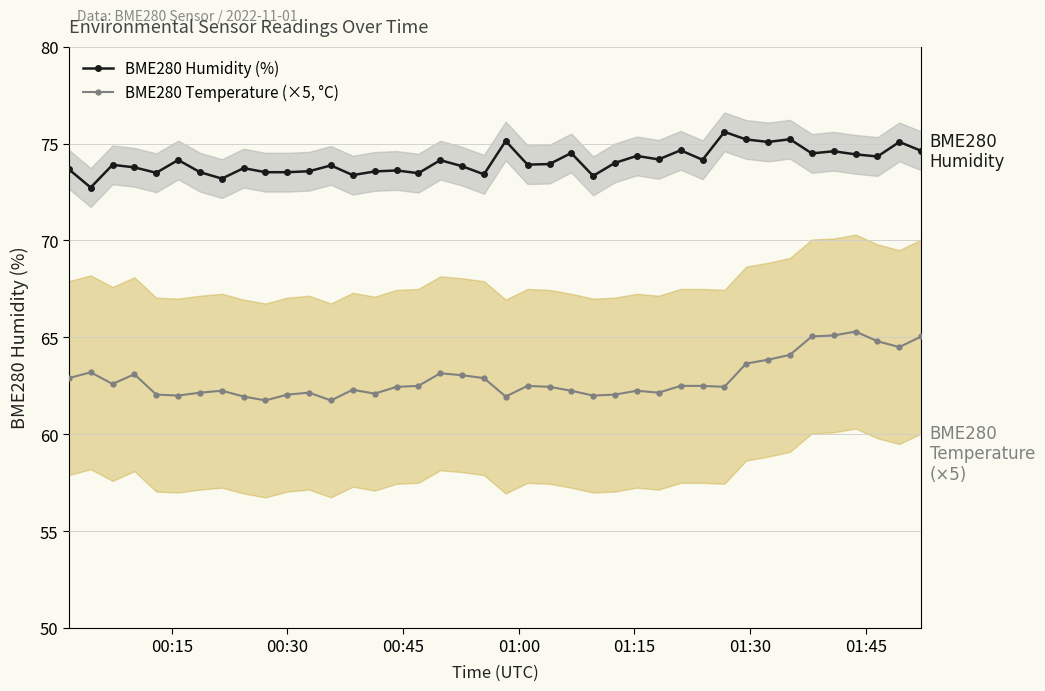

What is the sum of all BME280 Temperature (×5, °C) values?

2514.8